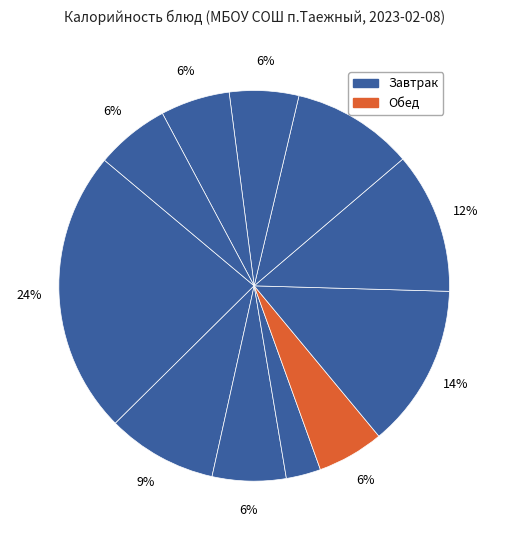

Which slice is the smallest?

Йогурт молочный